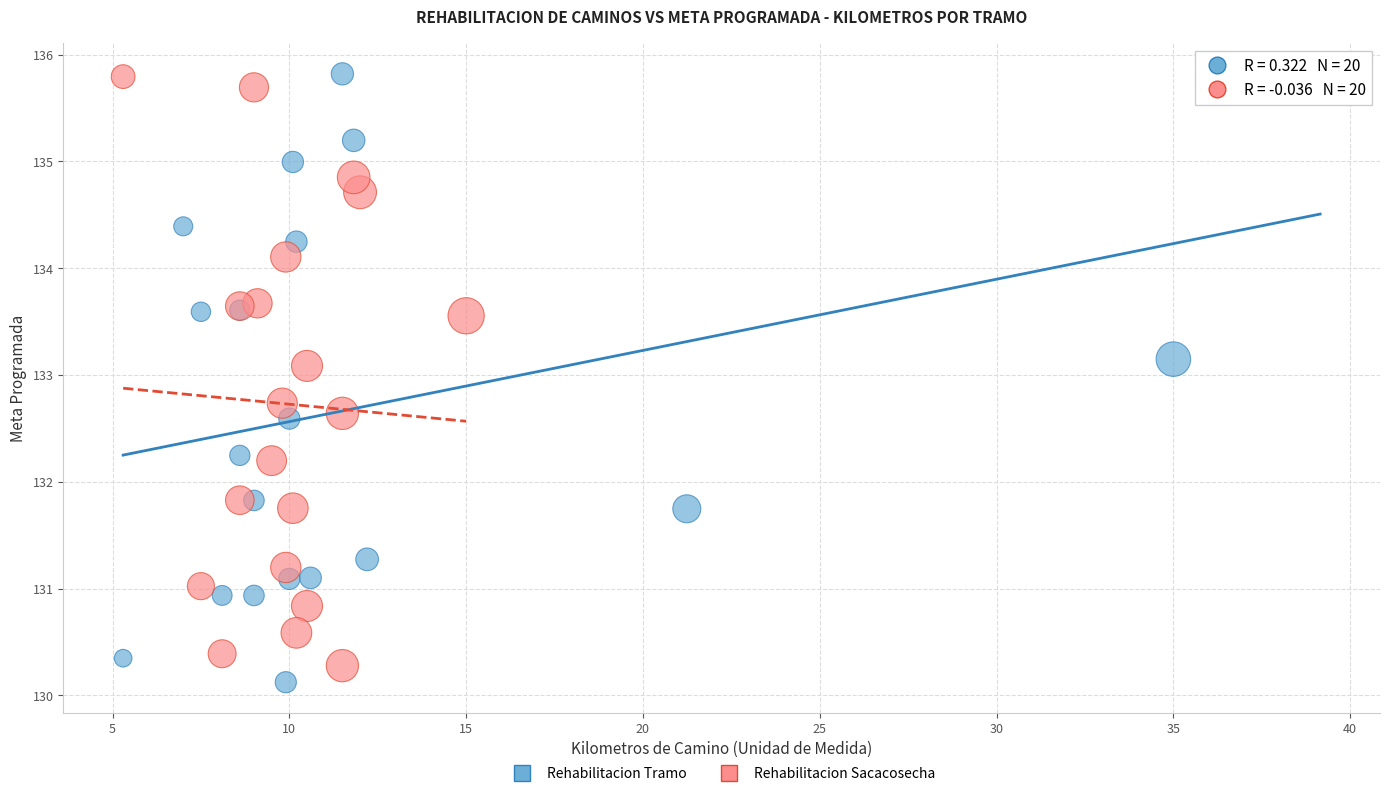

Which series contains the lowest Y value?

Rehabilitacion Tramo